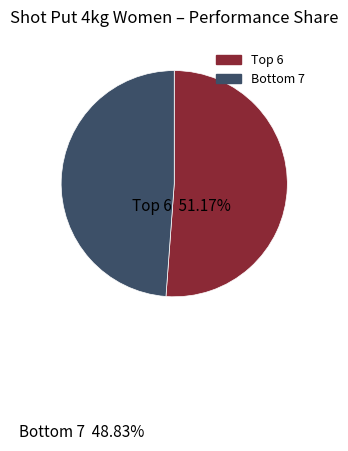

Does any single category account for the majority?

Yes